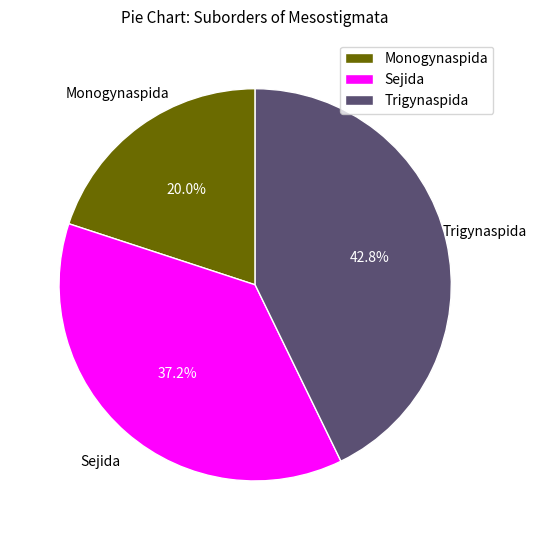

Rank the categories by value from highest to lowest.

Trigynaspida, Sejida, Monogynaspida